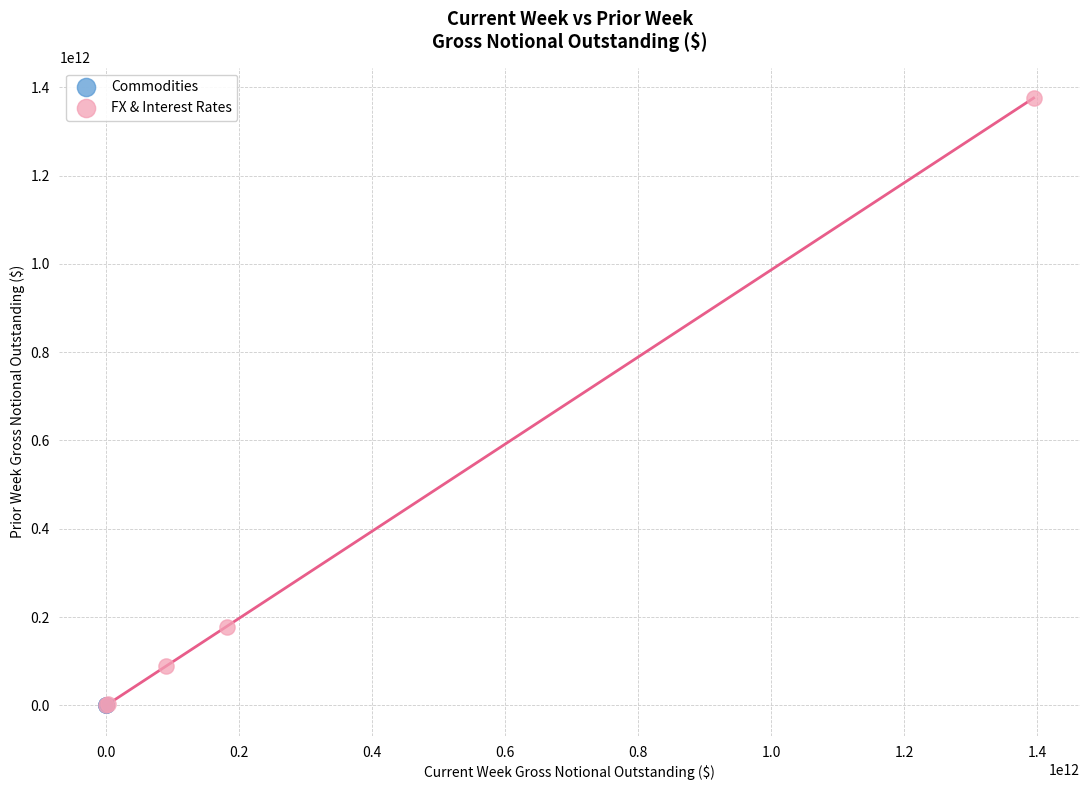

Which series has the largest Y range (max minus min)?

FX & Interest Rates